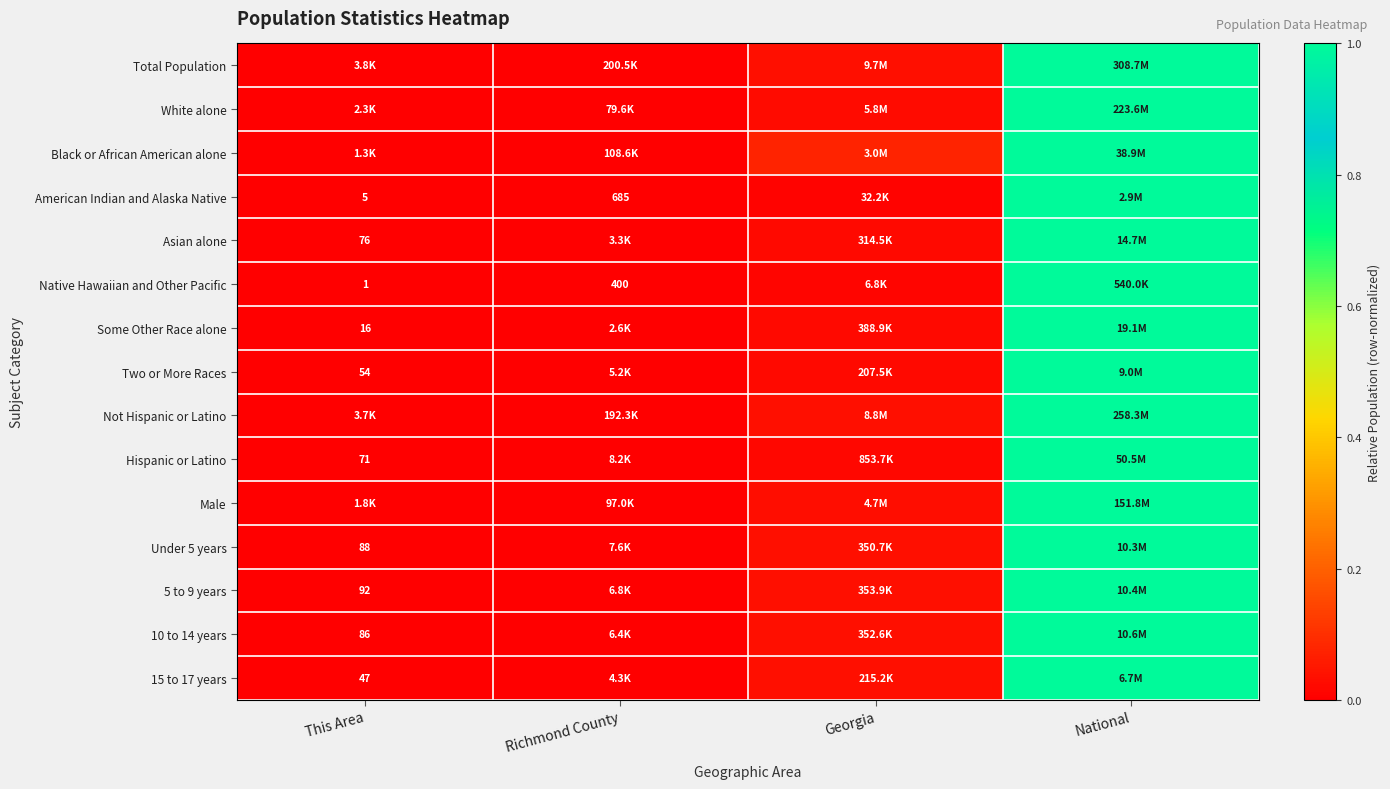

Which series has the widest spread of values?

Total Population